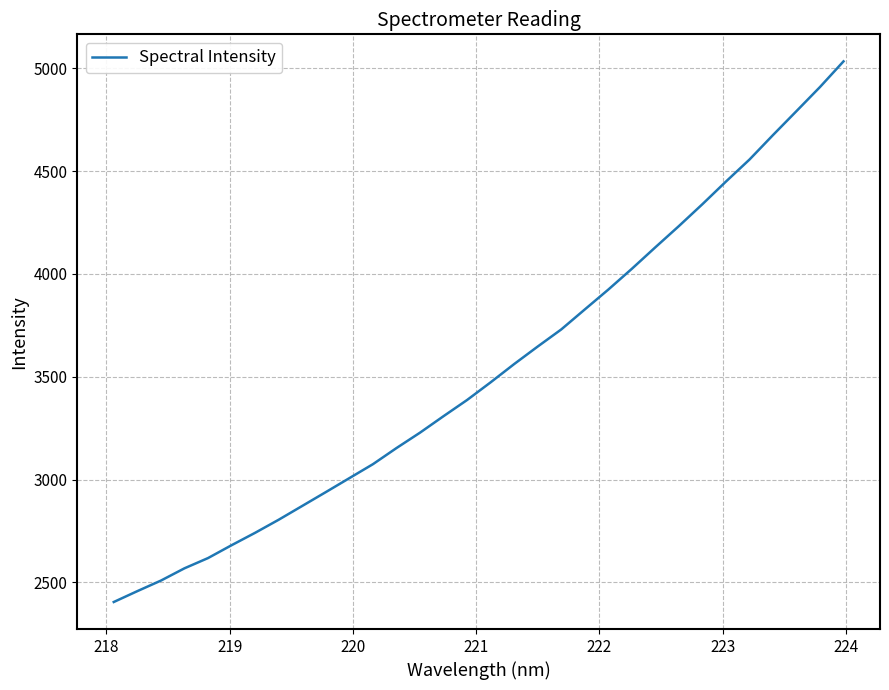

What is the greatest value displayed?

5033.5